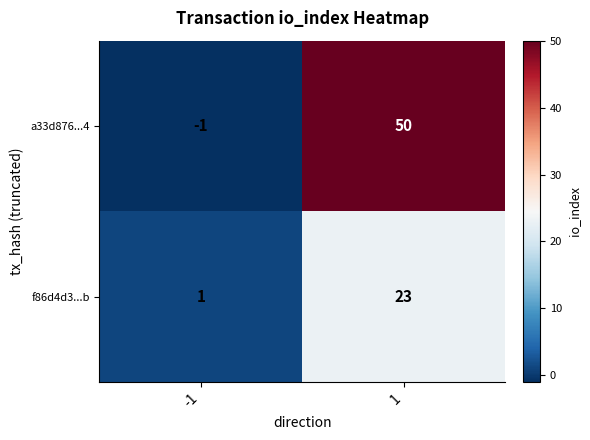

Is the value of a33d876...4 at -1 greater than the value of f86d4d3...b at -1?

No